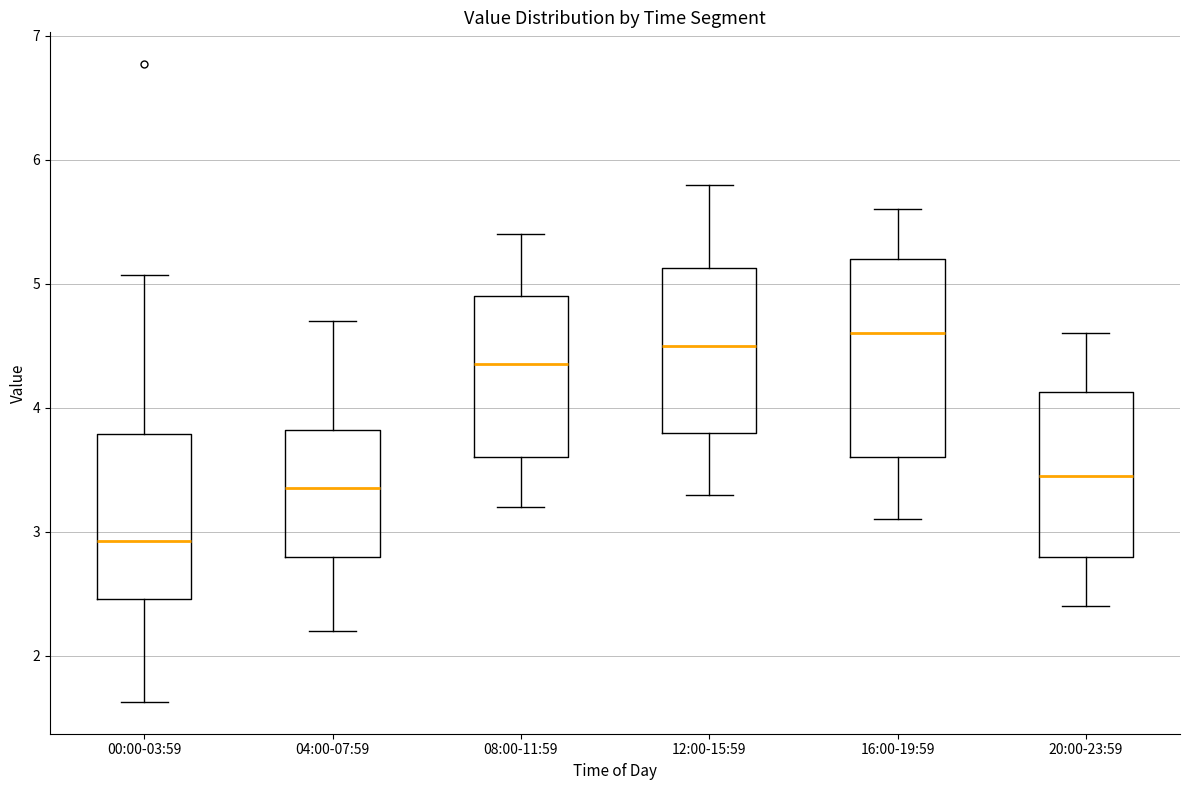

Reading left to right, read every box against the y-axis: the position of its median line, the range the box covers, and the ends of its whiskers. The values are not printed on the chart, so give them approximately, as read against the axis.

00:00-03:59: median 2.9, box 2.5 to 3.8, whiskers 1.6 to 5.1
04:00-07:59: median 3.4, box 2.8 to 3.8, whiskers 2.2 to 4.7
08:00-11:59: median 4.4, box 3.6 to 4.9, whiskers 3.2 to 5.4
12:00-15:59: median 4.5, box 3.8 to 5.1, whiskers 3.3 to 5.8
16:00-19:59: median 4.6, box 3.6 to 5.2, whiskers 3.1 to 5.6
20:00-23:59: median 3.5, box 2.8 to 4.1, whiskers 2.4 to 4.6